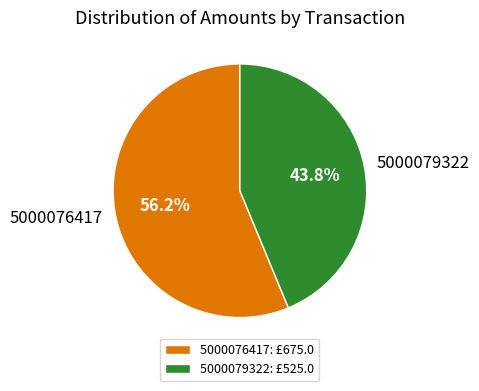

How many slices are in this pie chart?

2